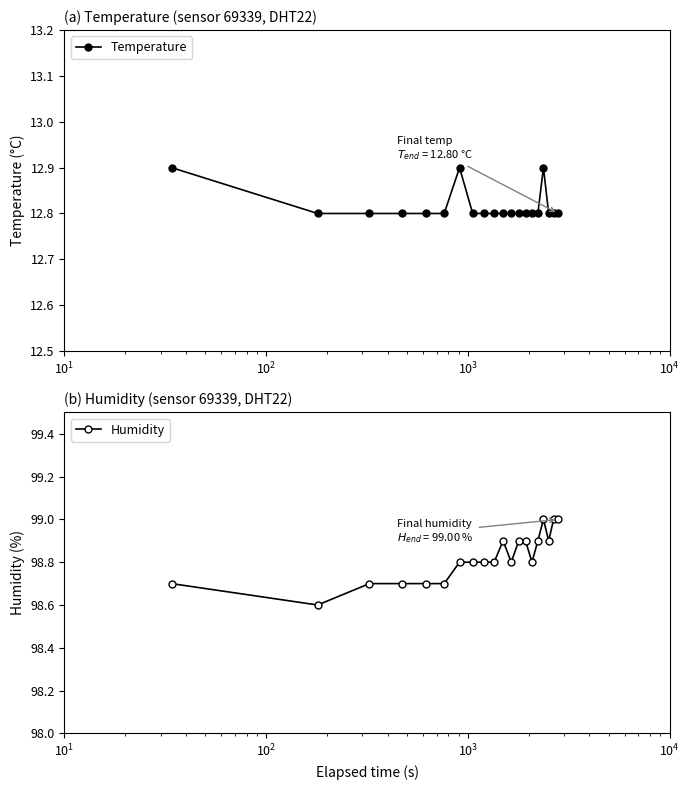

True or false: Humidity has more than 0 points higher than both neighbors.

True